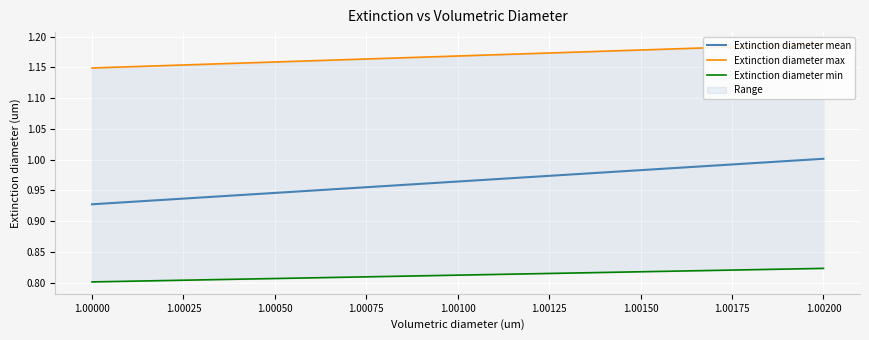

The Extinction diameter min series shows 0.8 at 1.00200. True or false?

True